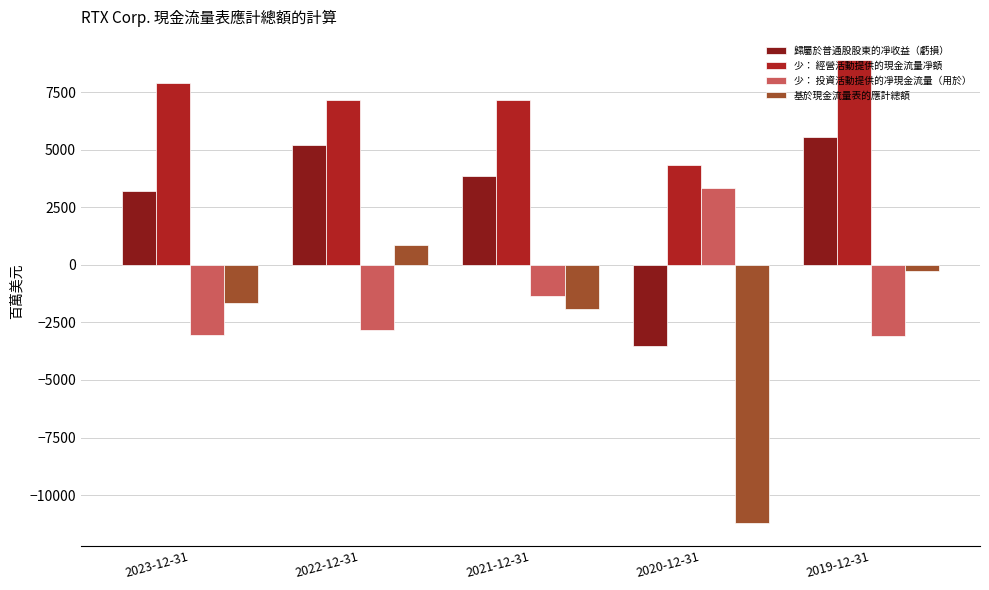

What position from the left is 2019-12-31?

5